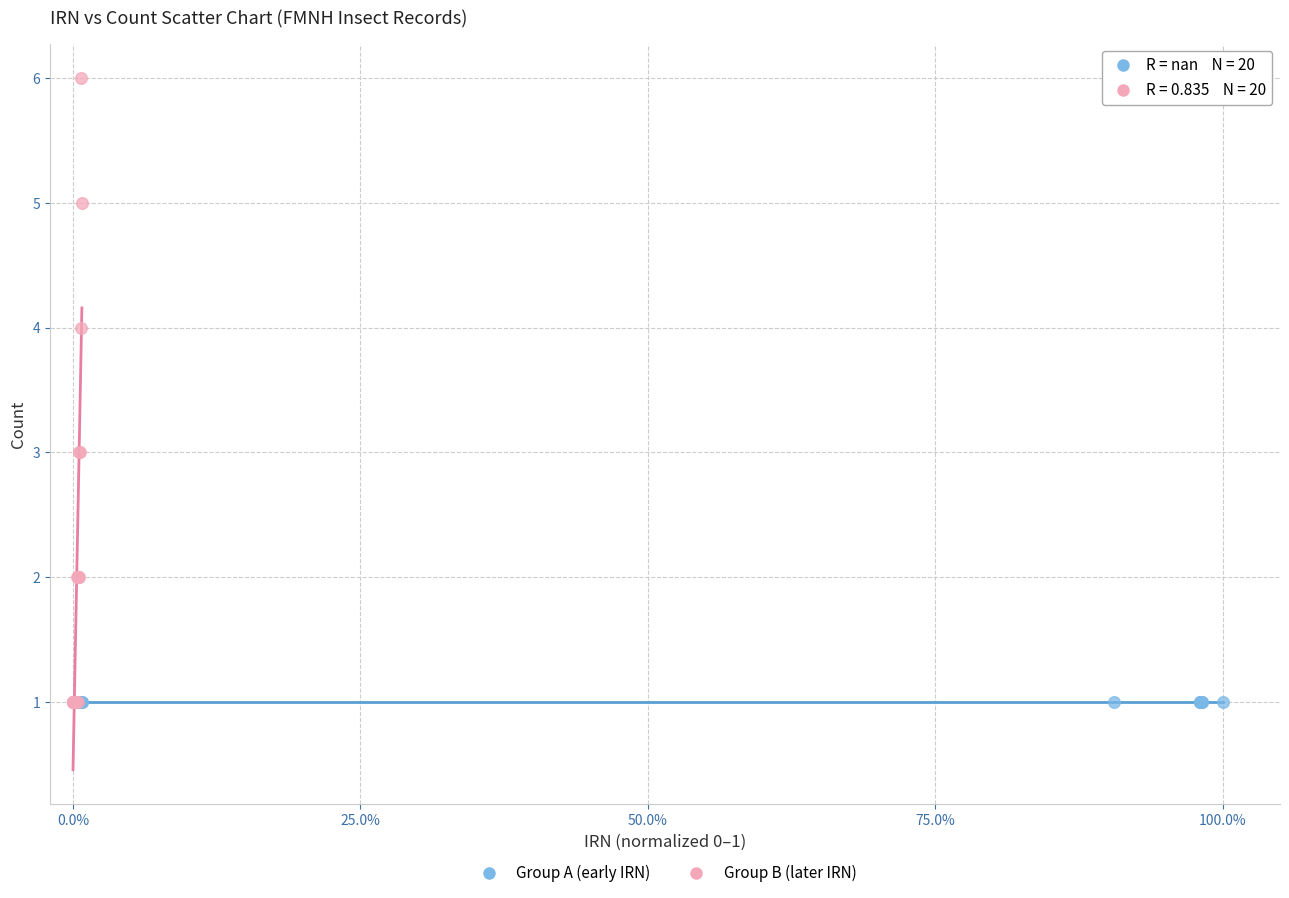

Which series contains the highest Y value?

Group B (later IRN)